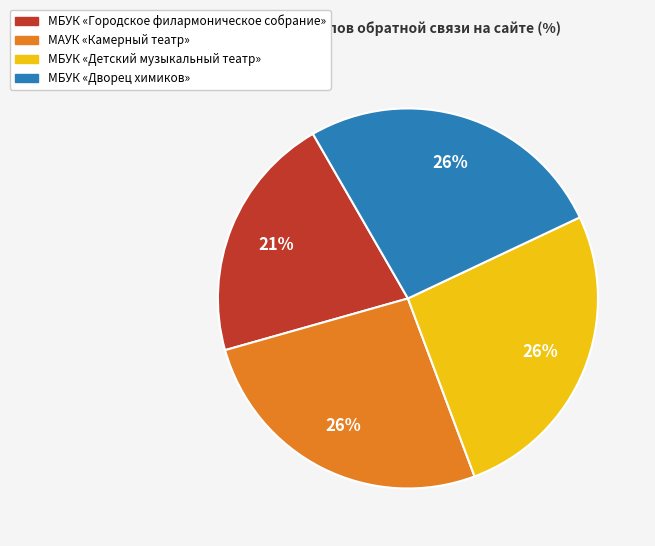

To the nearest percent, what is the difference between the largest and smallest slice percentages?

5%